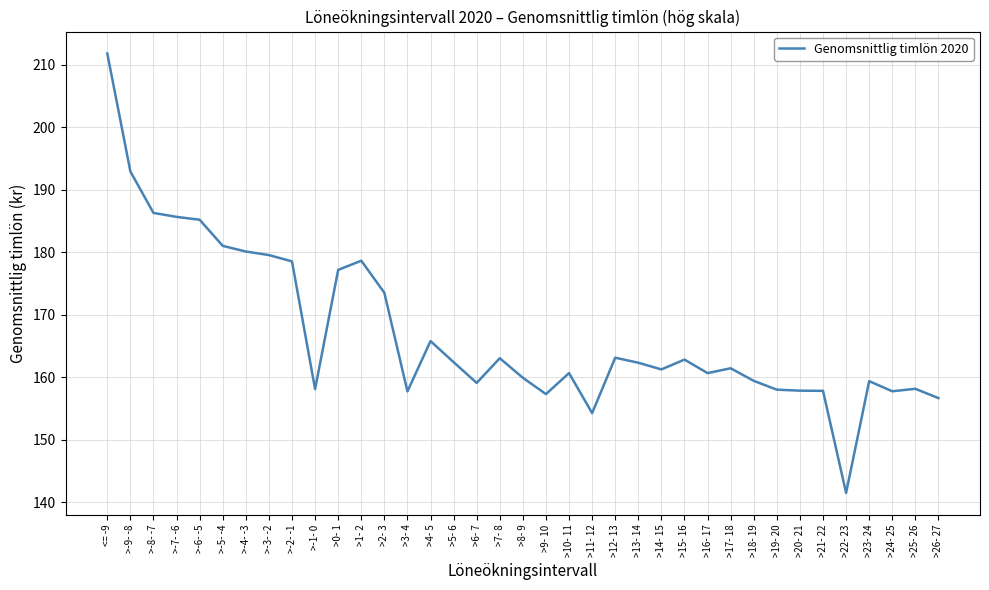

What is the ratio of the value at >-5- -4 to the value at >5- 6?

1.1